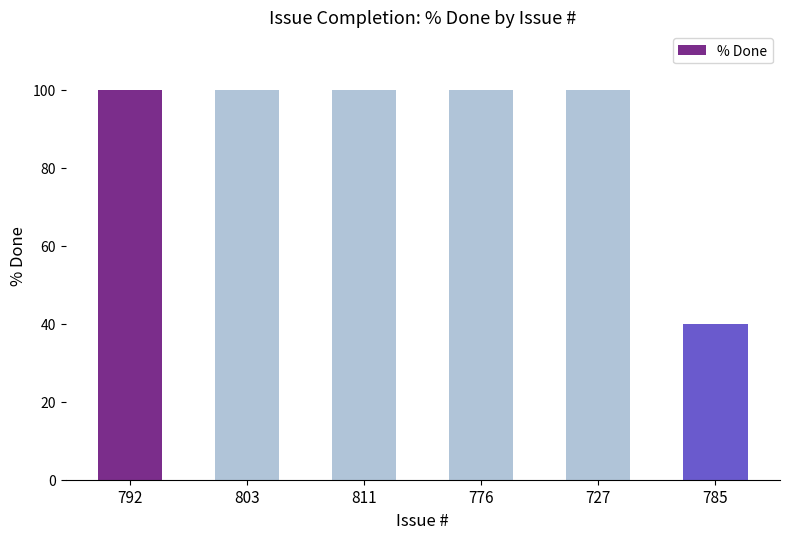

What position from the left is 785?

6